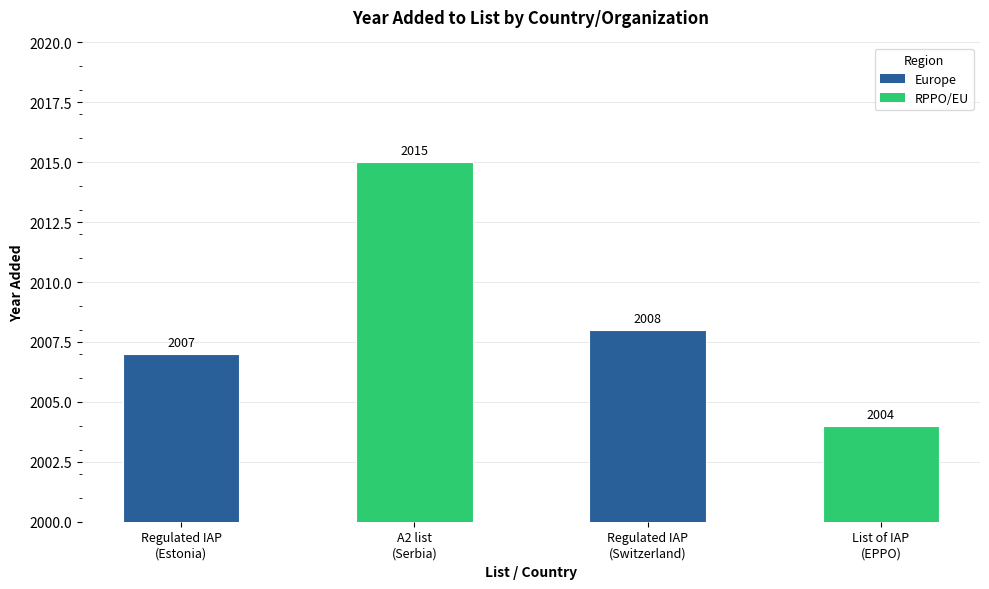

What is the label of the 4th bar from the left?

List of IAP
(EPPO)